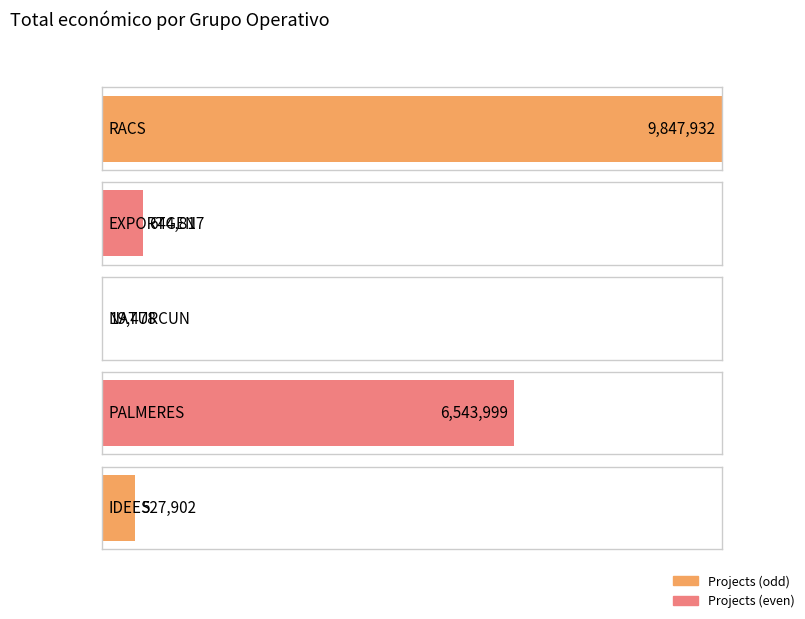

Where does the data first go above 644817?

RACS